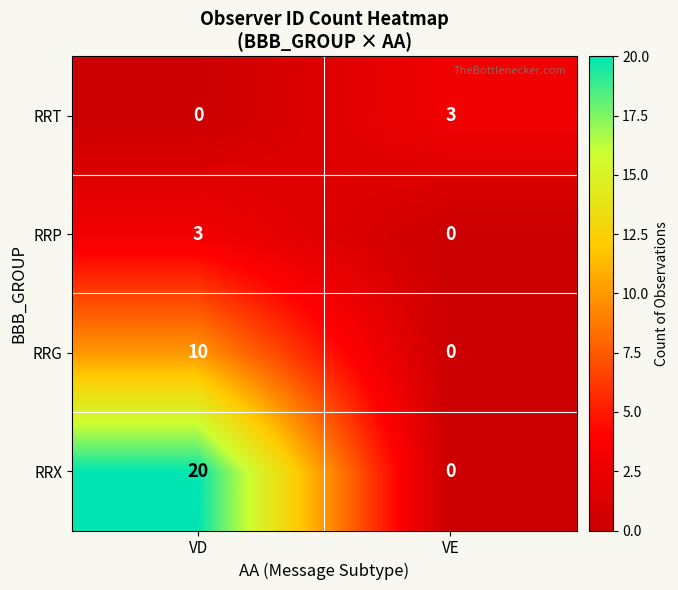

How many series are shown in this chart?

4